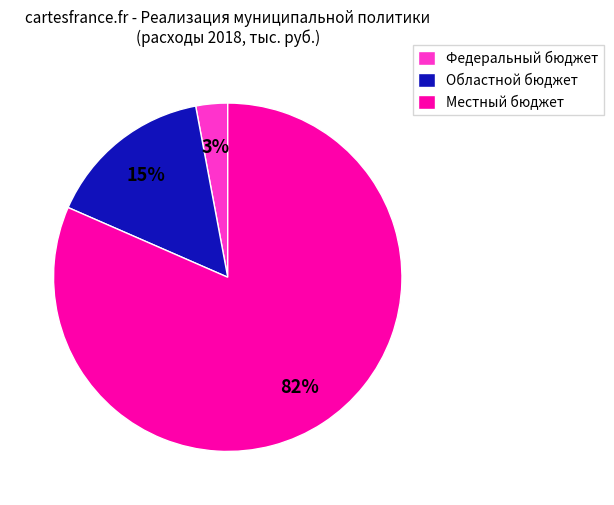

What percentage is the Местный бюджет slice, to the nearest percent?

82%